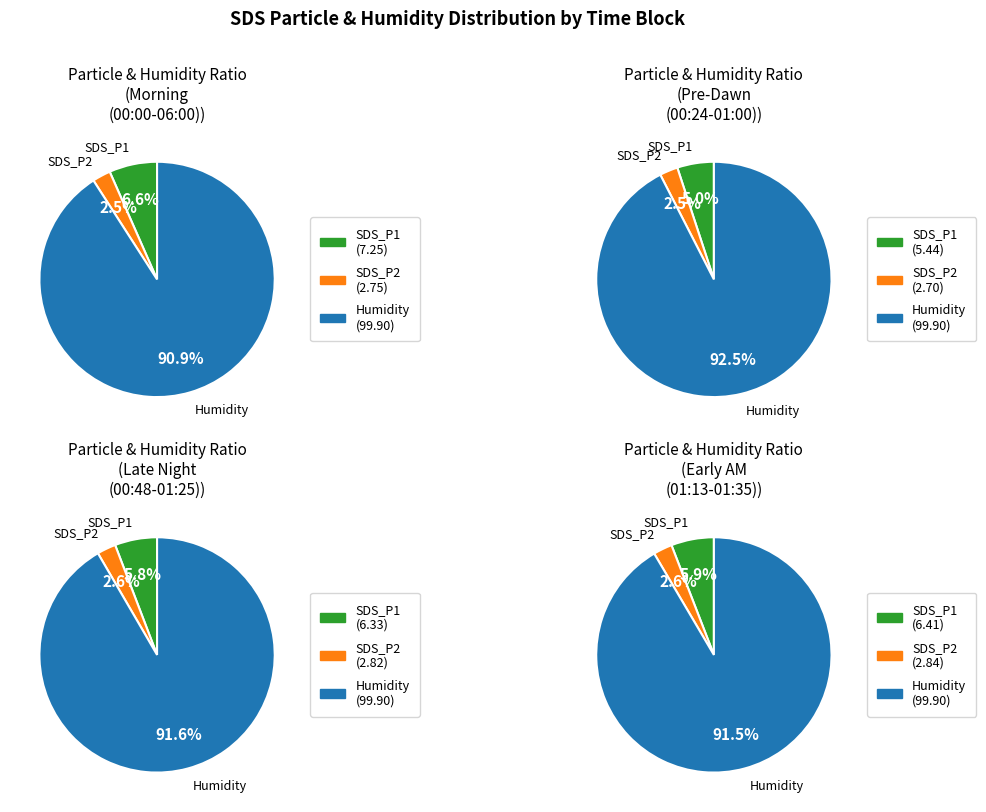

Is the sum of 0 and 1 greater than half?

No